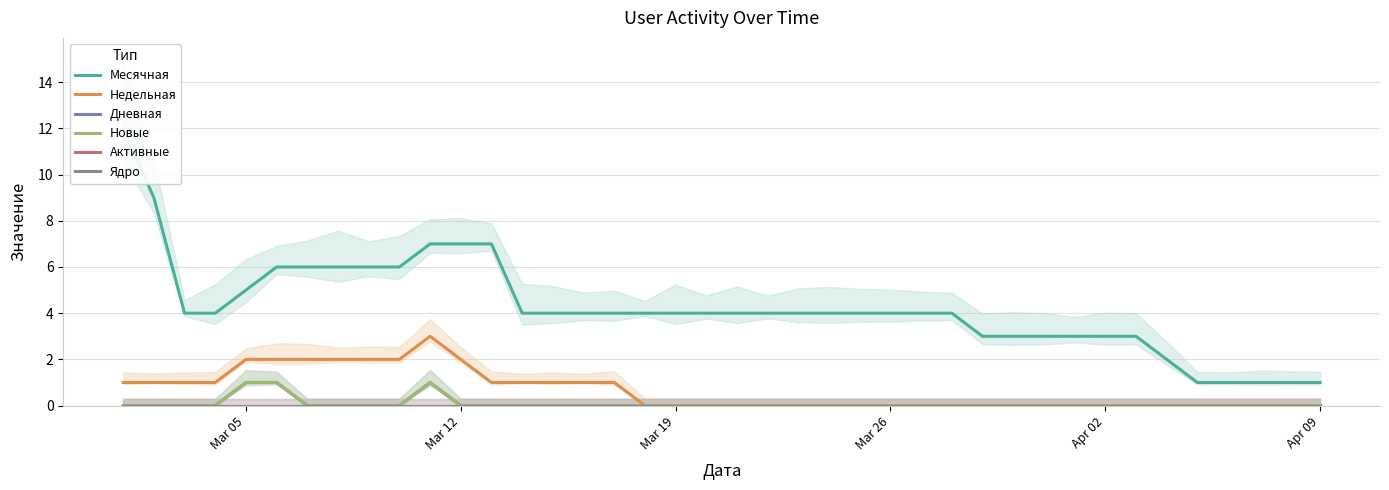

True or false: Активные and Новые cross at least once.

False